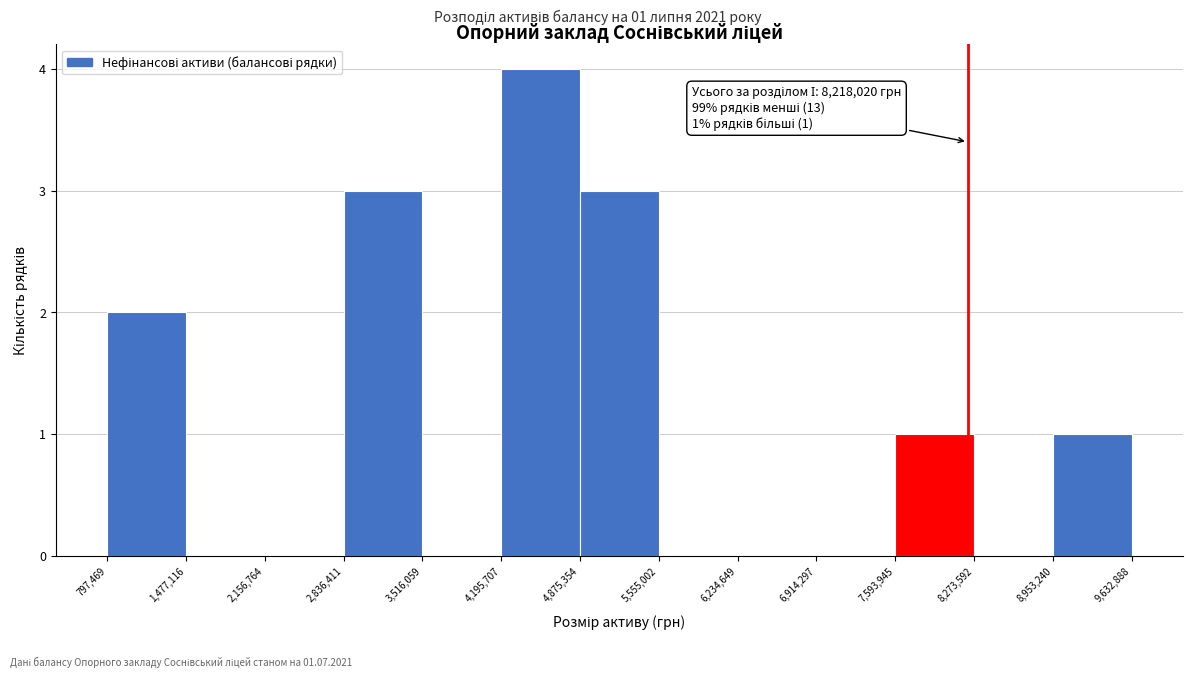

Which range on the x-axis has the tallest bar?

4,195,707 to 4,875,354